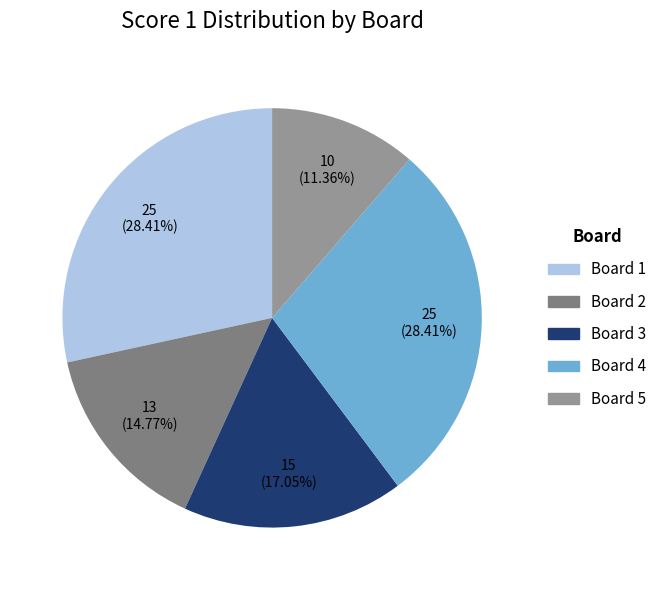

Count the number of slices in the pie.

5